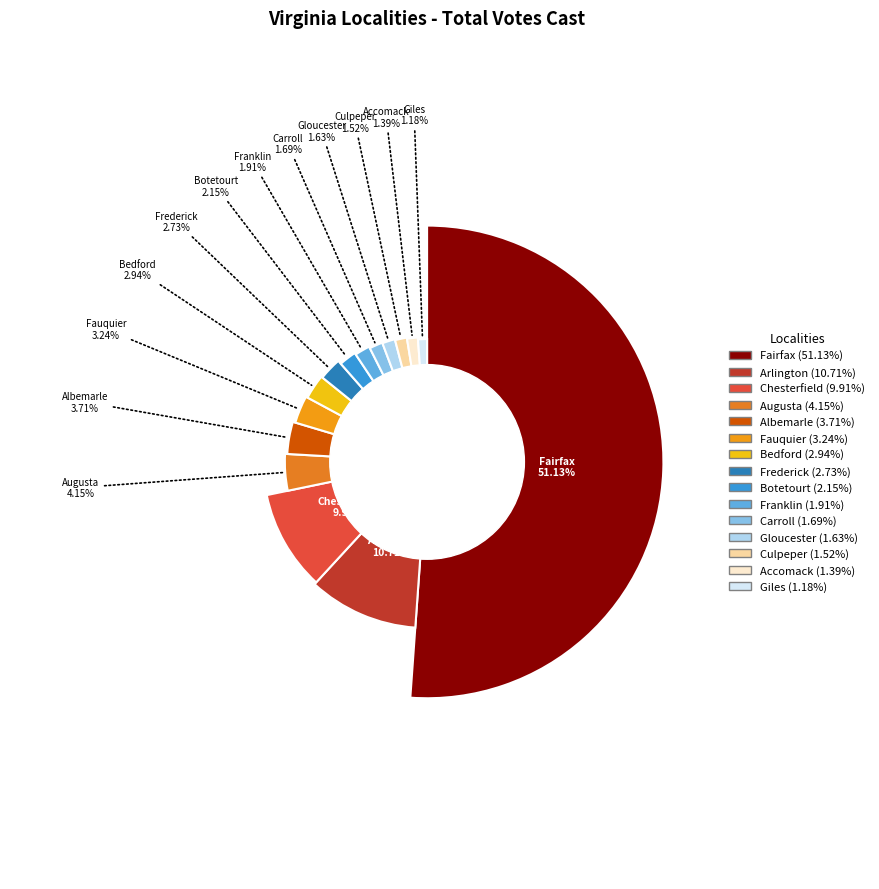

To the nearest percent, what is the difference between the Arlington and Chesterfield slice percentages?

1%